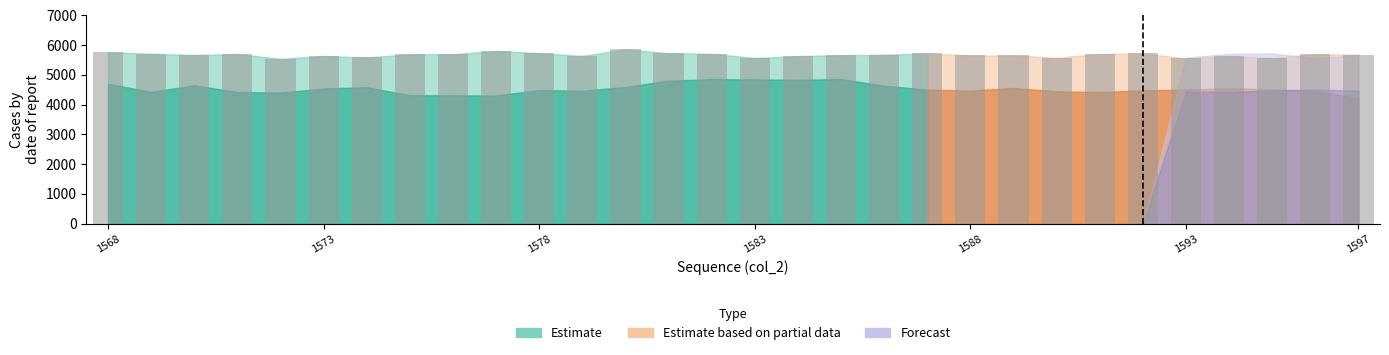

What is the value of the 13th bar from the left?

5860